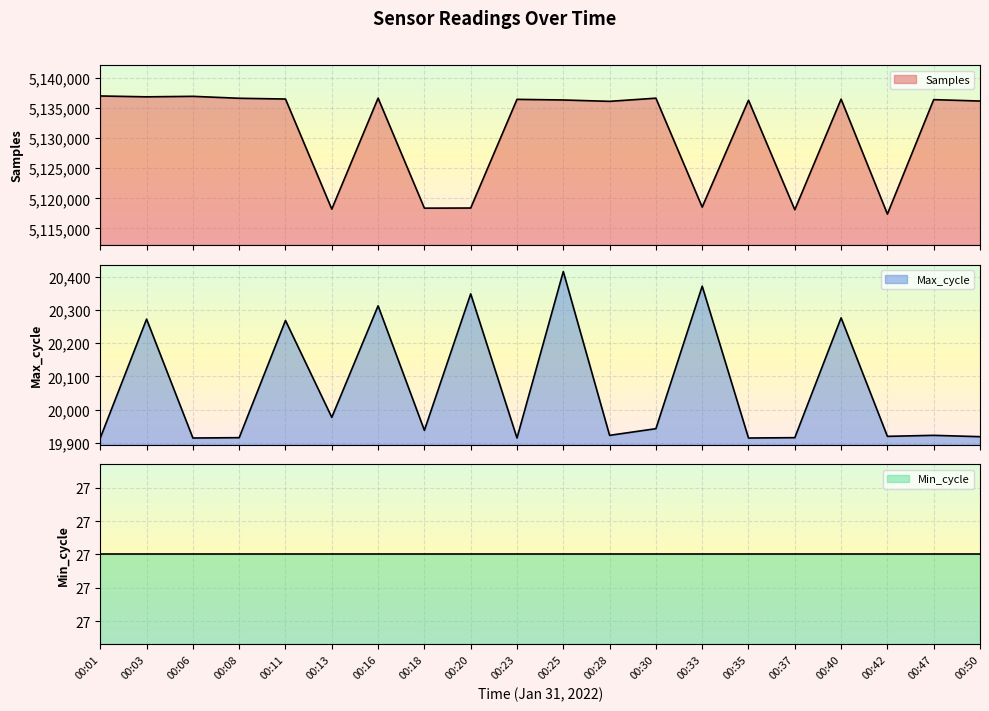

How many values in the Max_cycle series are below 19938?

10